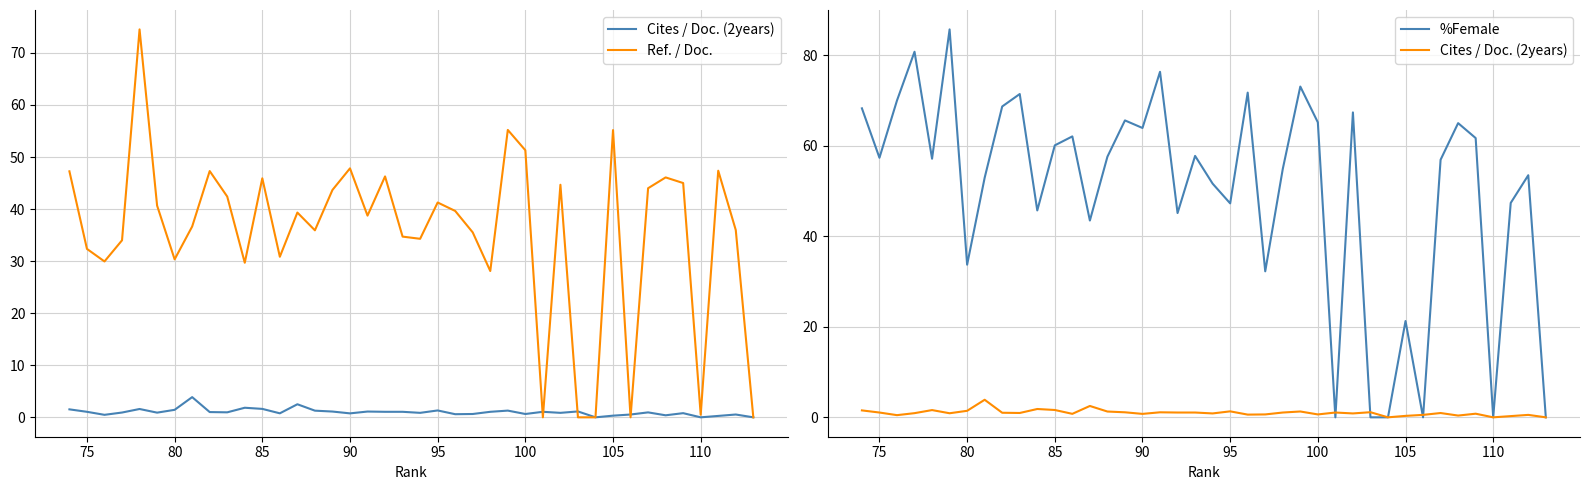

Is this an area chart (filled region under the line)?

No